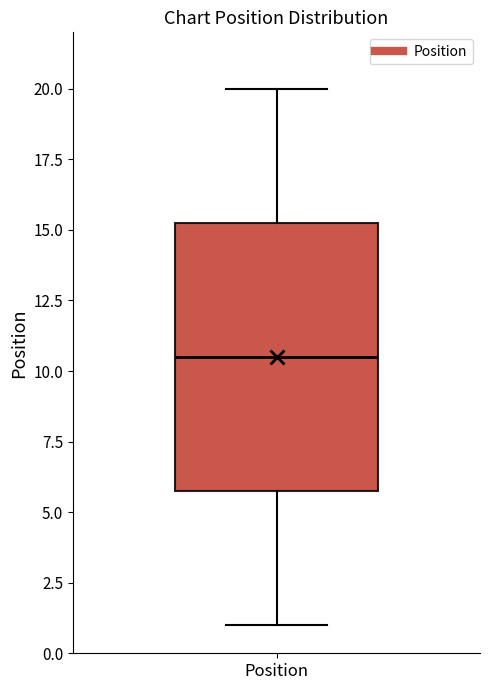

Read this box plot against the y-axis: the position of the median line, the range covered by the box, and the ends of both whiskers. The values are not printed on the chart, so give them approximately, as read against the axis.

median 10.5, box 6.0 to 15.5, whiskers 1.0 to 20.0